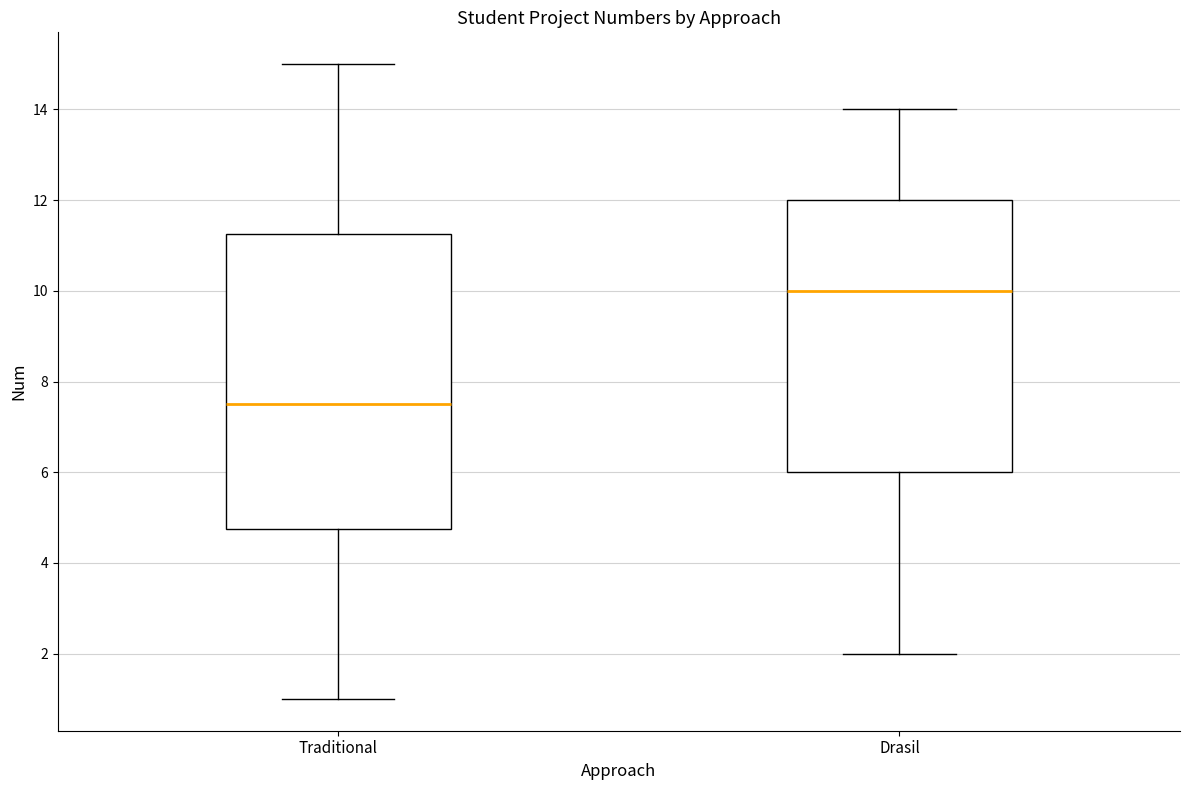

Comparing the boxes themselves (not the whiskers), which one is the tallest?

Traditional